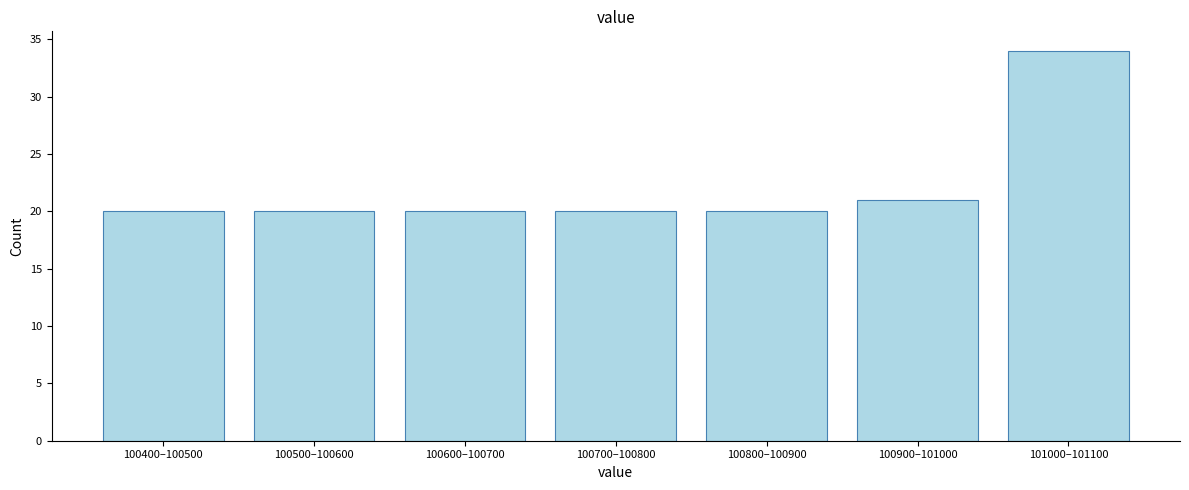

Reading left to right, what are all the values shown in this chart?

20	20	20	20	20	21	34